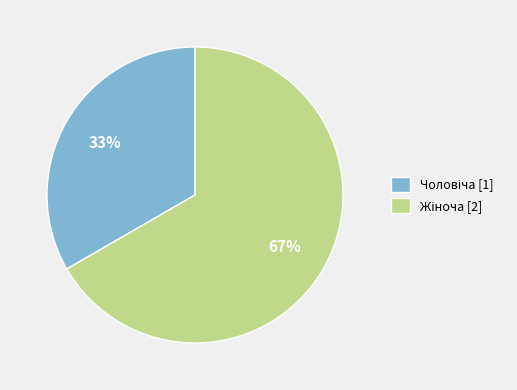

How many slices are in this pie chart?

2